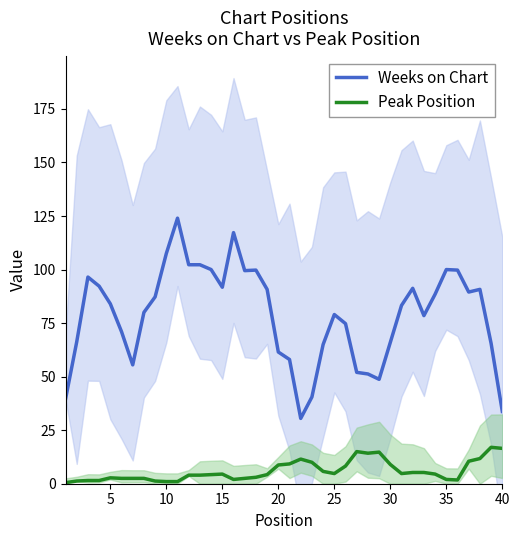

What is the highest value of the Peak Position series?

17.0